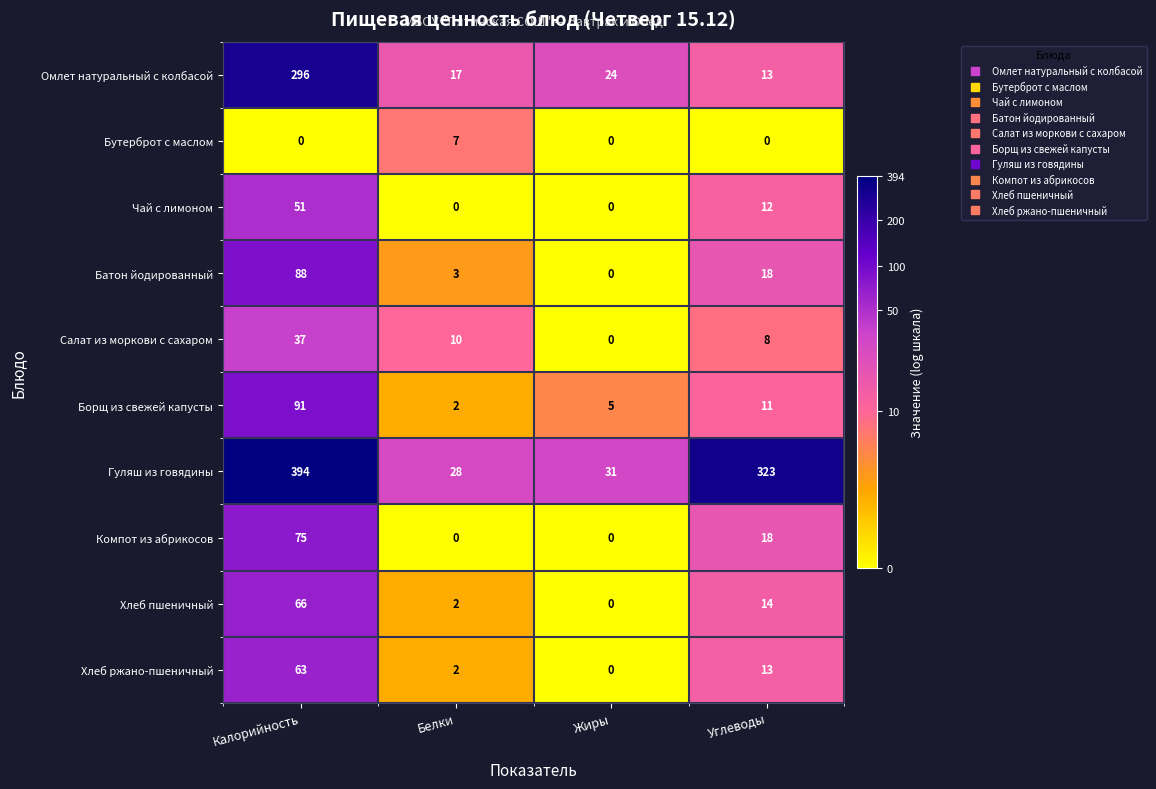

At how many categories does at least one series exceed 4?

4